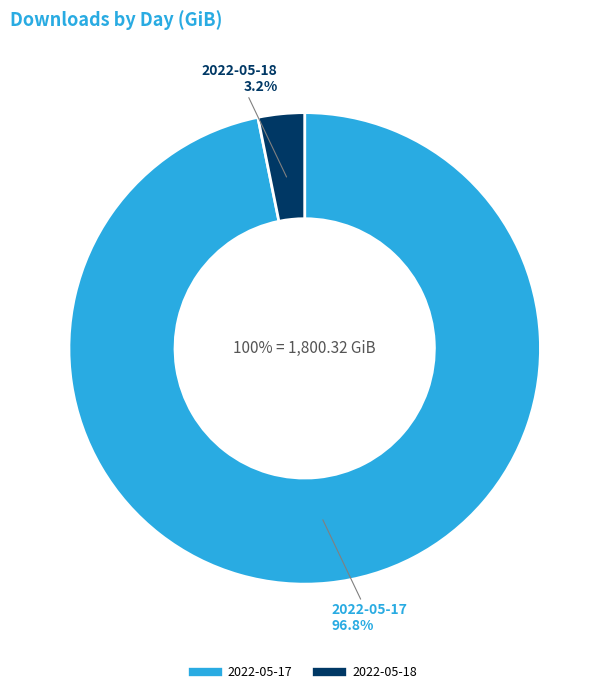

Is the sum of 2022-05-18 and 2022-05-17 greater than half?

Yes